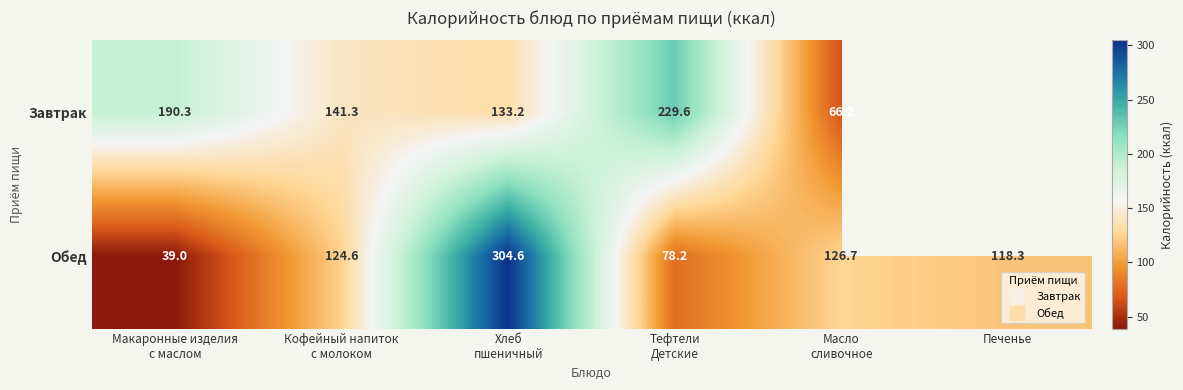

What is the difference between the maximum and minimum values in the Завтрак series?

163.4